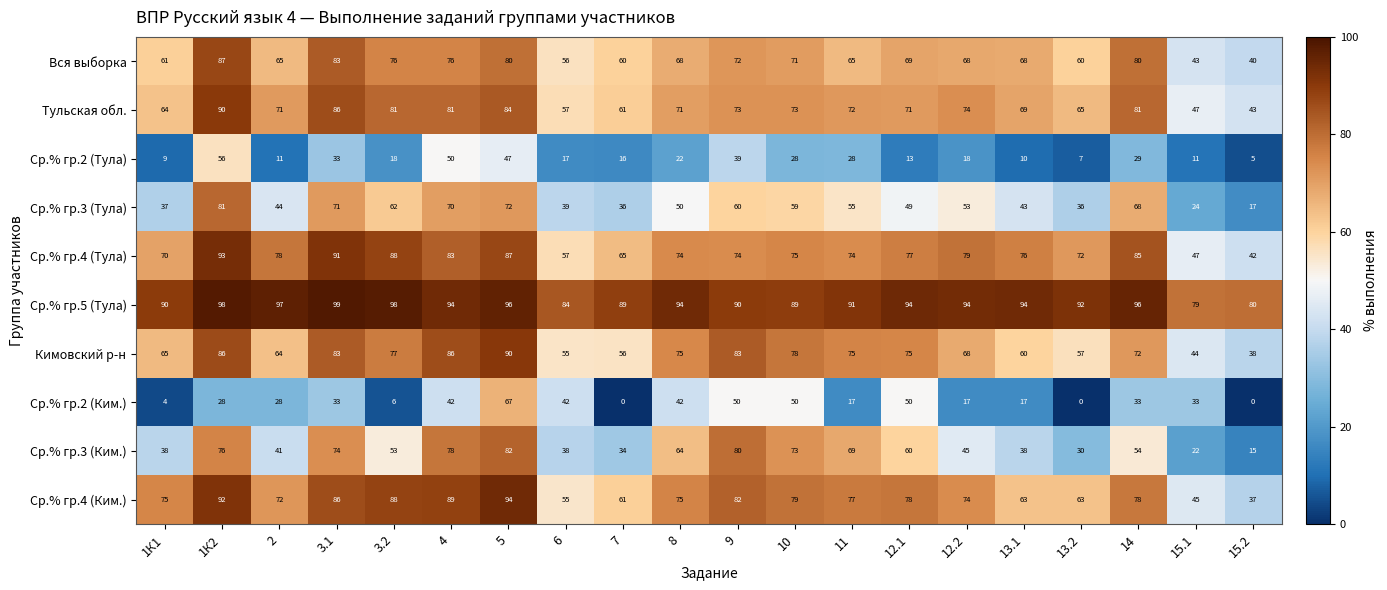

True or false: Тульская обл. has a value of 73 at 9.

True